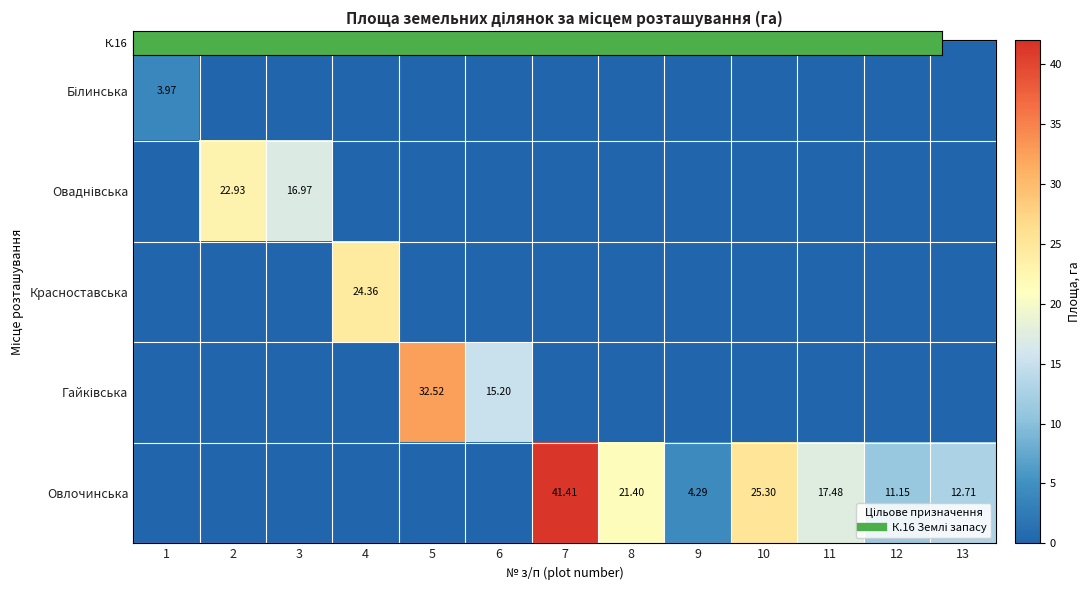

What is the difference between the highest and lowest values at 5?

32.5